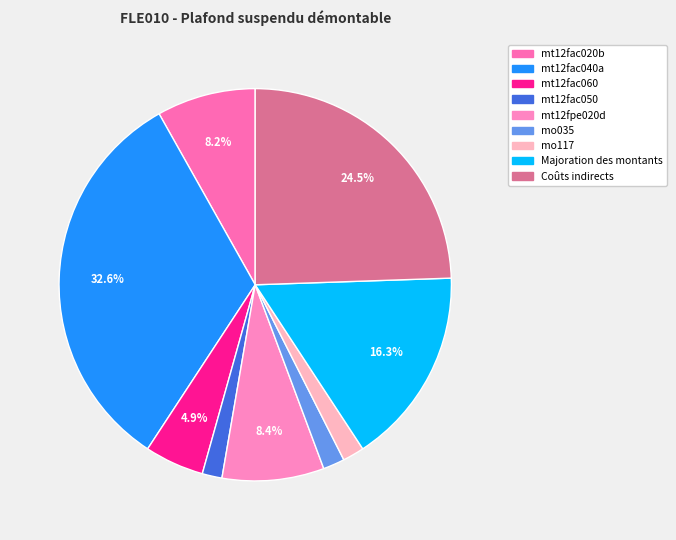

Is there any slice that represents more than half of the pie?

No